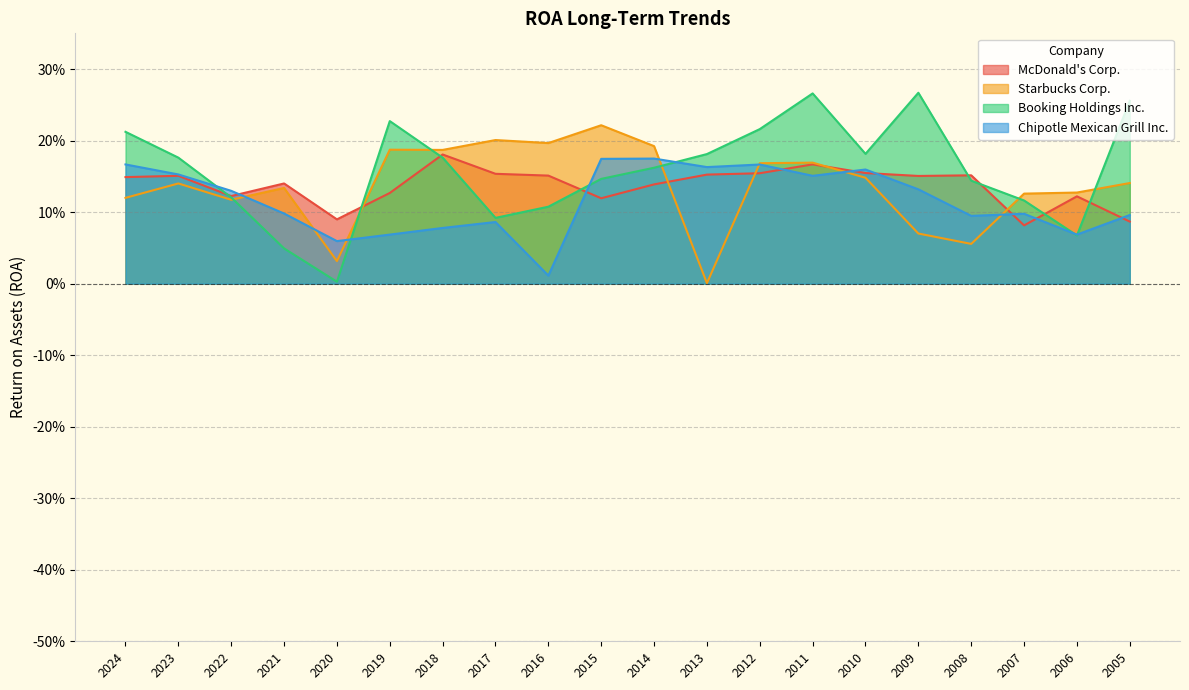

List the series in order of their peak value, highest first.

Booking Holdings Inc., Starbucks Corp., McDonald's Corp., Chipotle Mexican Grill Inc.